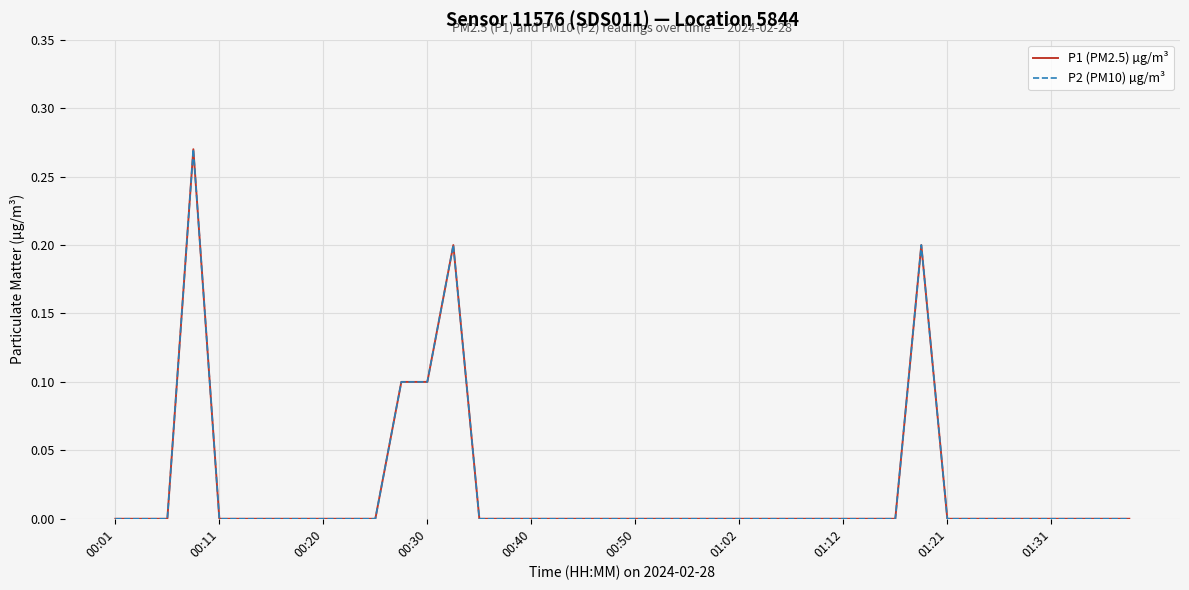

Does the chart have visible grid lines?

Yes